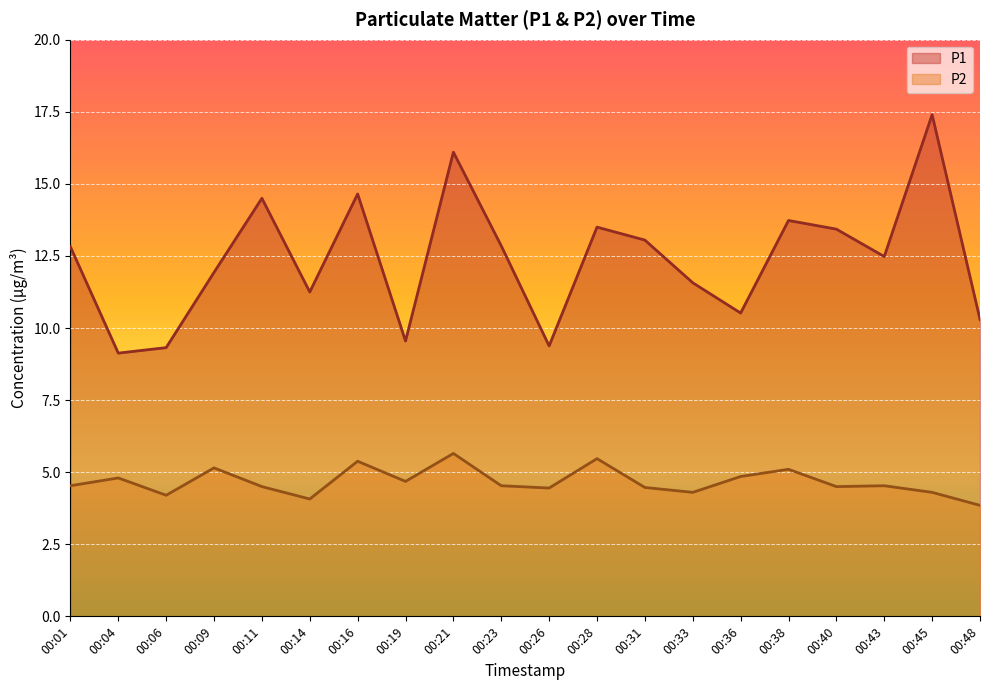

How many data points in P1 are above 12?

11